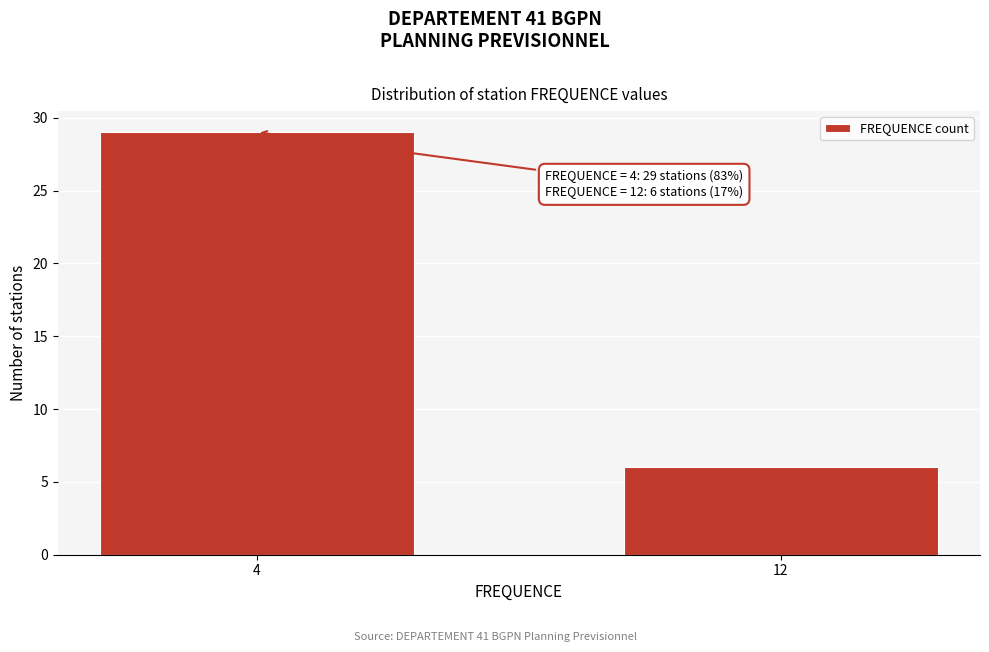

Reading left to right, transcribe all the data shown in this chart.

4=29	12=6